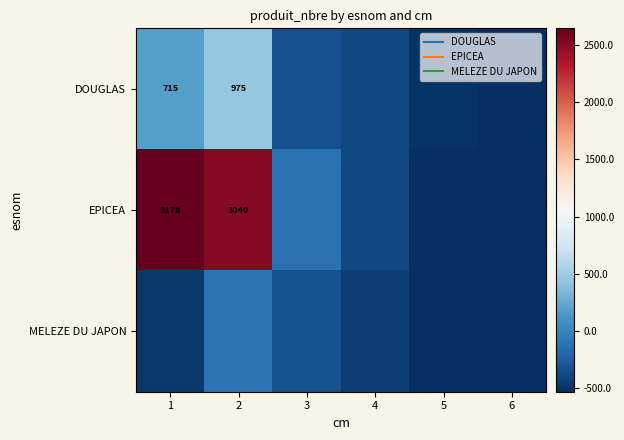

Between 2 and 6, which is larger?

2